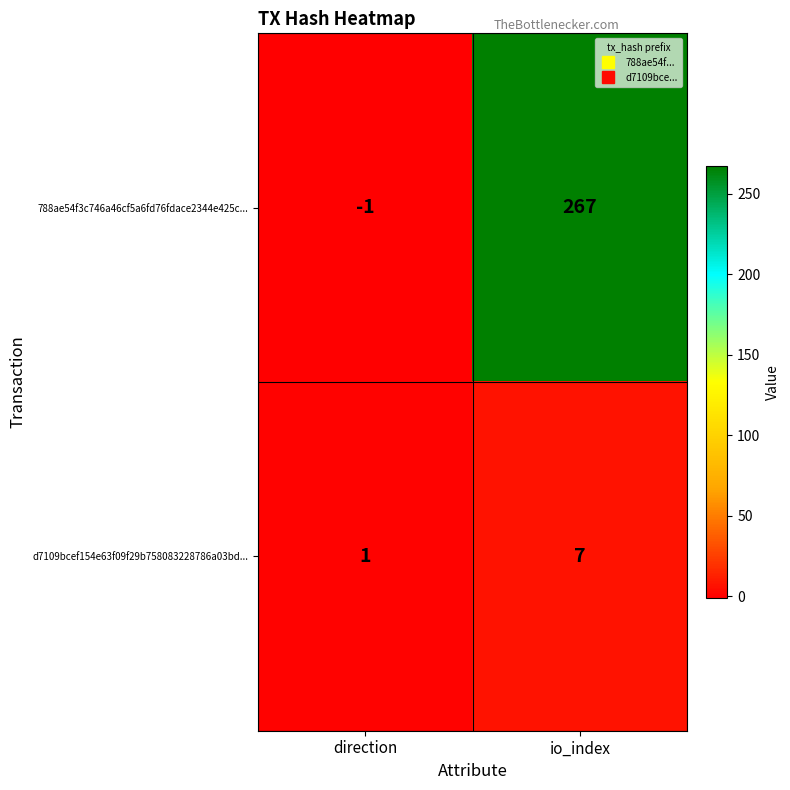

List the series in order of their overall mean, lowest first.

d7109bcef154e63f09f29b758083228786a03bd..., 788ae54f3c746a46cf5a6fd76fdace2344e425c...